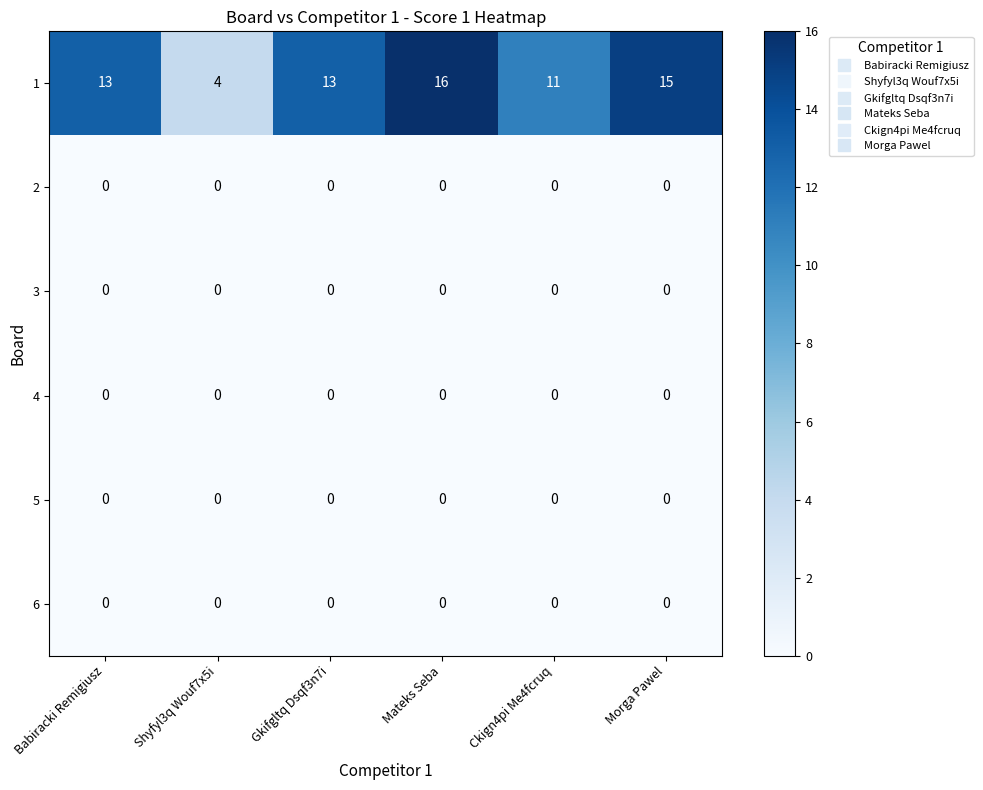

Between Shyfyl3q Wouf7x5i and Ckign4pi Me4fcruq, which series saw the biggest shift?

1